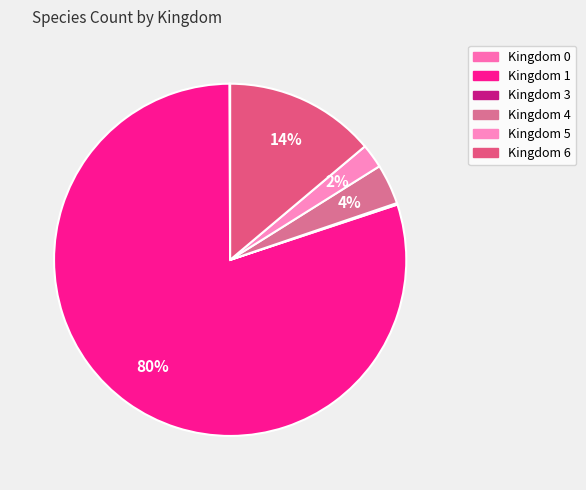

To the nearest percent, what is the difference between the largest and smallest slice percentages?

80%